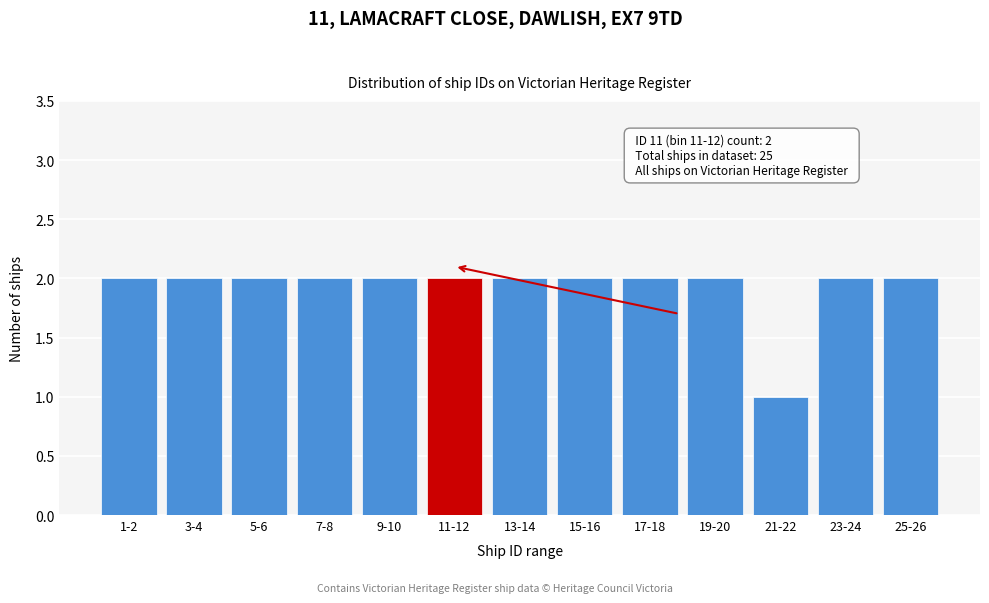

Reading left to right, extract all data points from this chart.

2	2	2	2	2	2	2	2	2	2	1	2	2